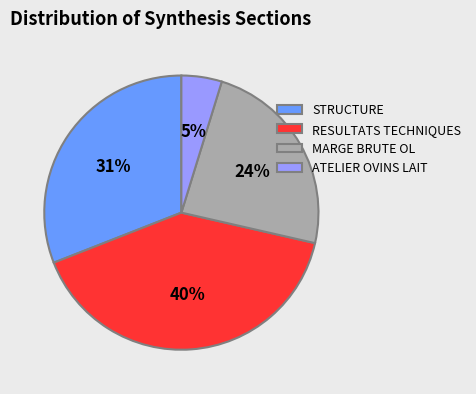

To the nearest percent, what percentage of the pie is MARGE BRUTE OL?

24%